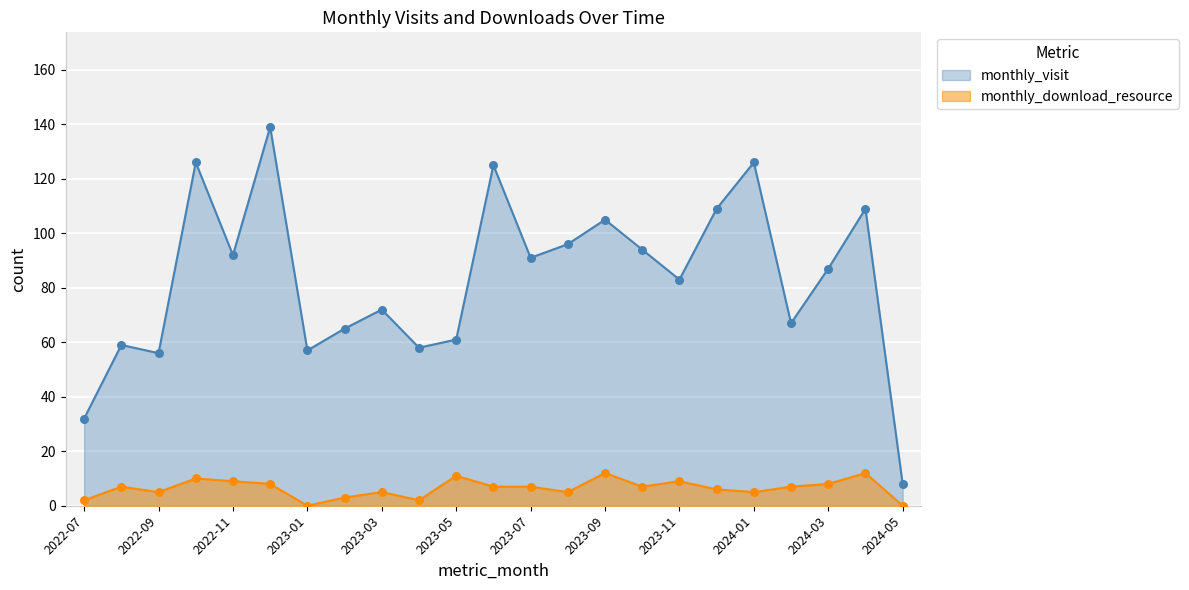

What are all the series names shown in the legend?

monthly_visit, monthly_download_resource